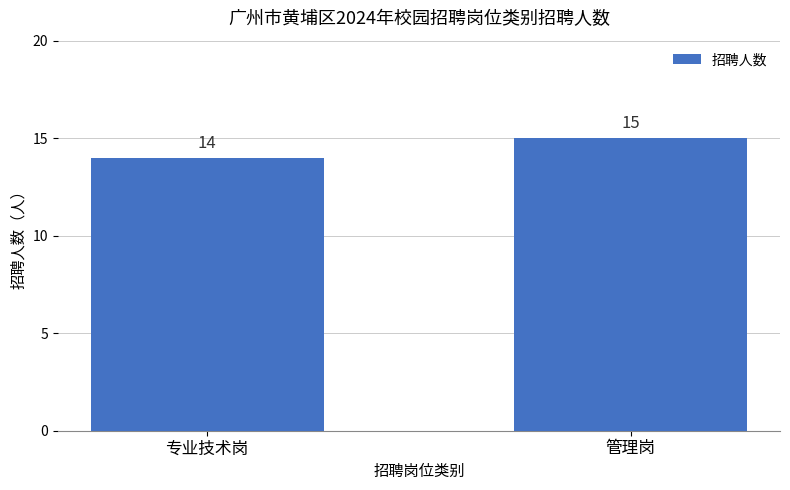

What is the ratio of the value at 管理岗 to the value at 专业技术岗?

1.1